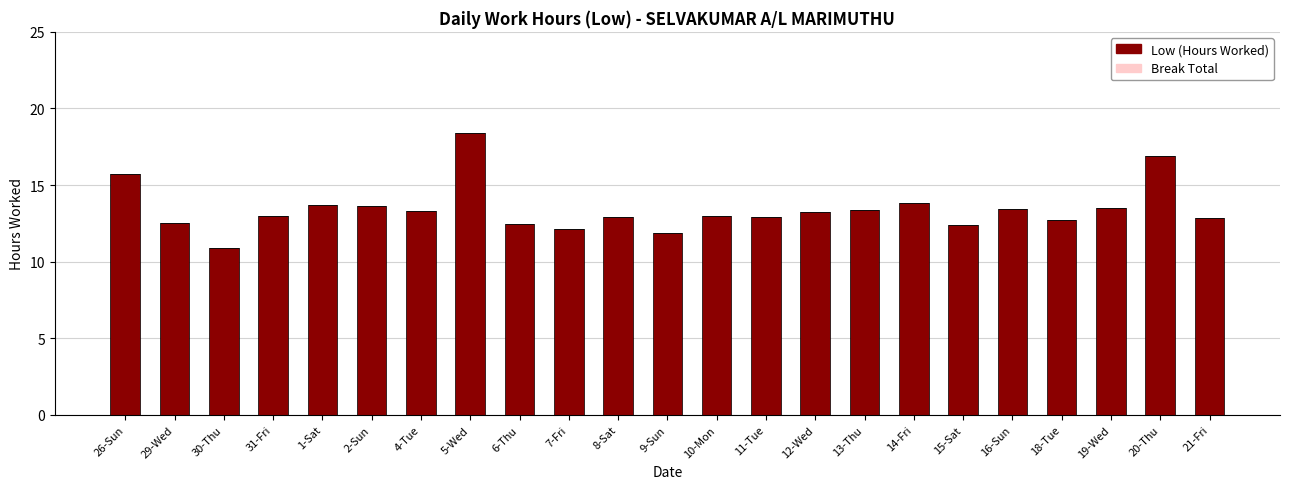

What is the value of the 2nd bar from the left?

12.5